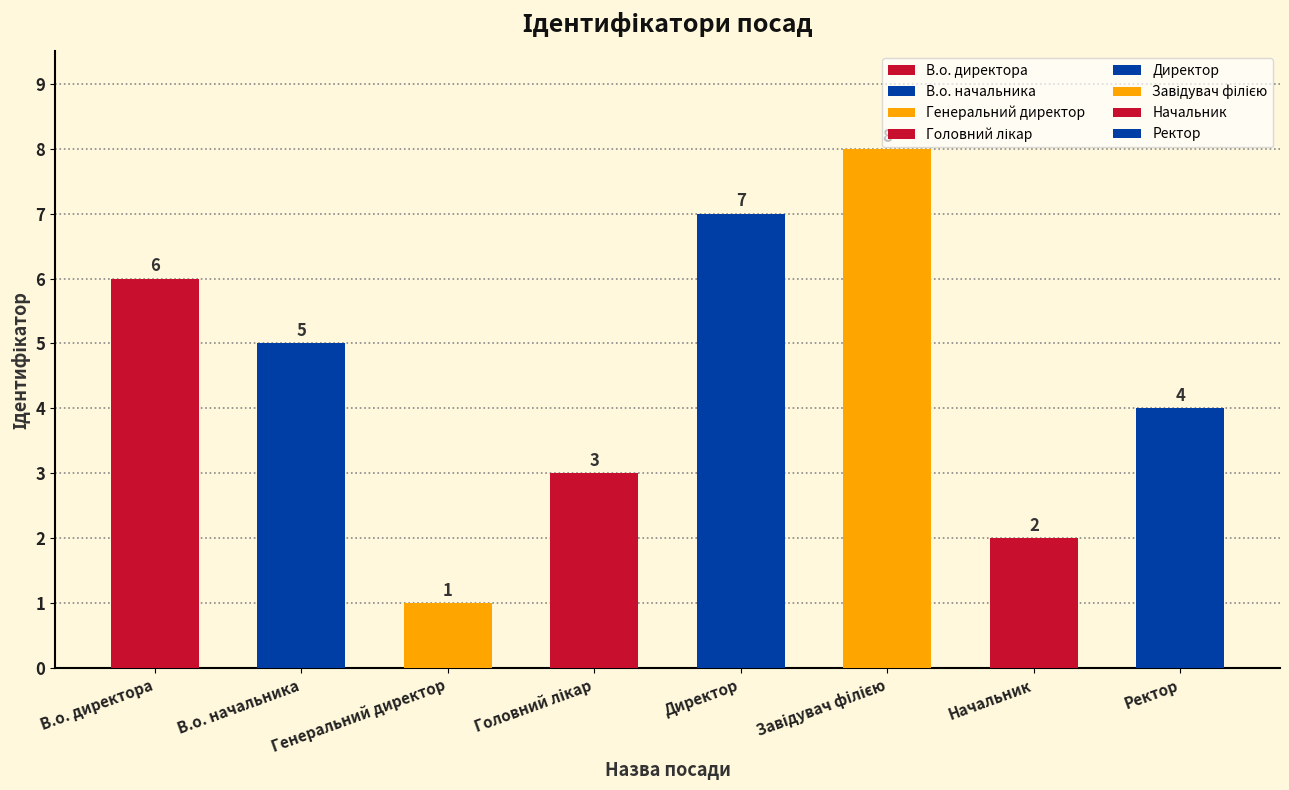

Is it true that the value at В.о. начальника is 2?

False